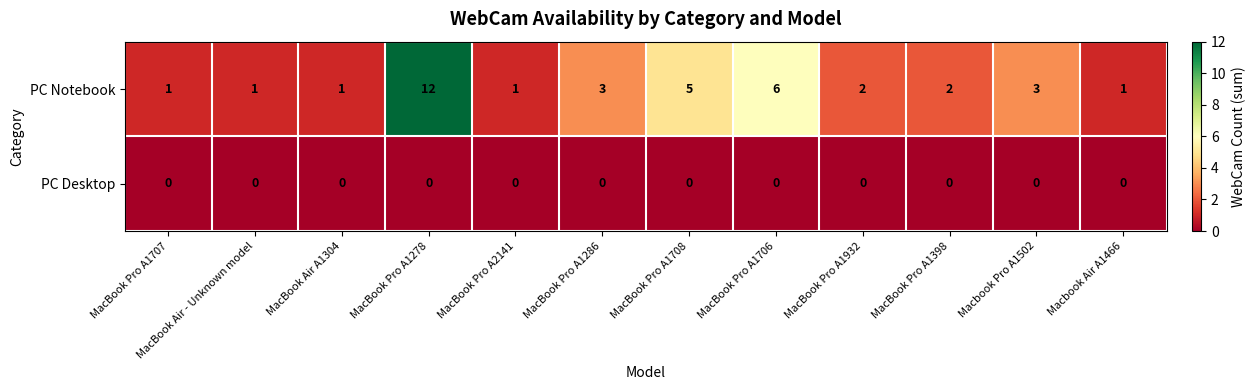

What is the total value across all series at MacBook Air A1304?

1